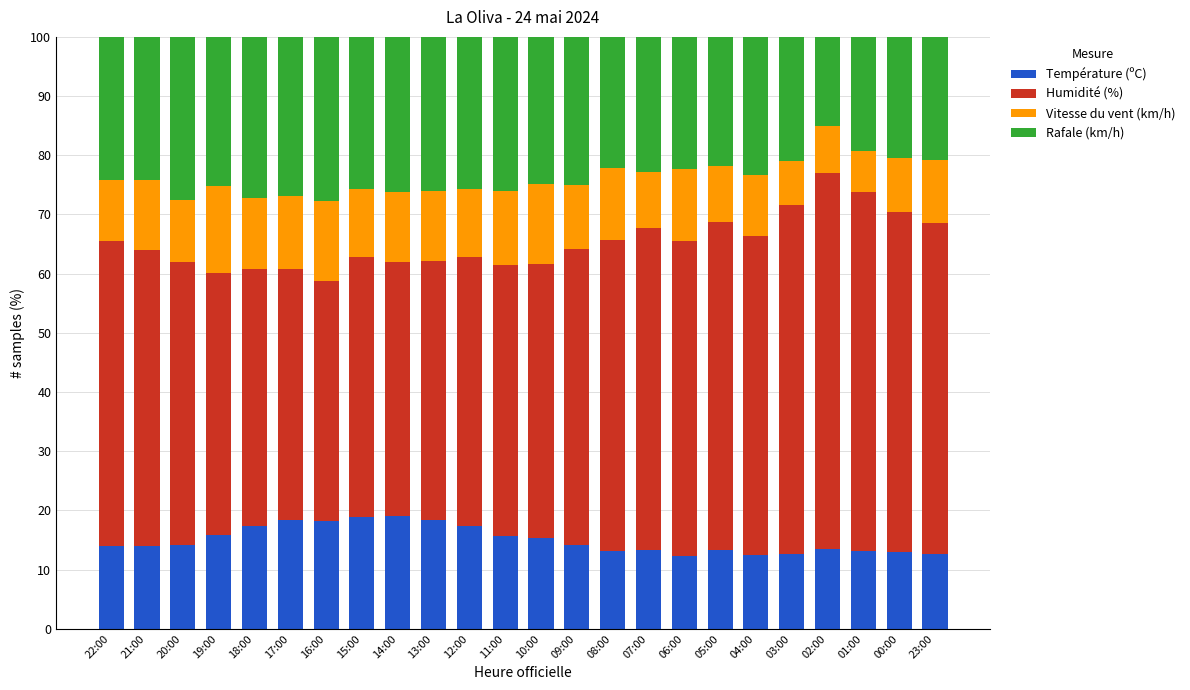

What is the total value across all series at 15:00?

100.0